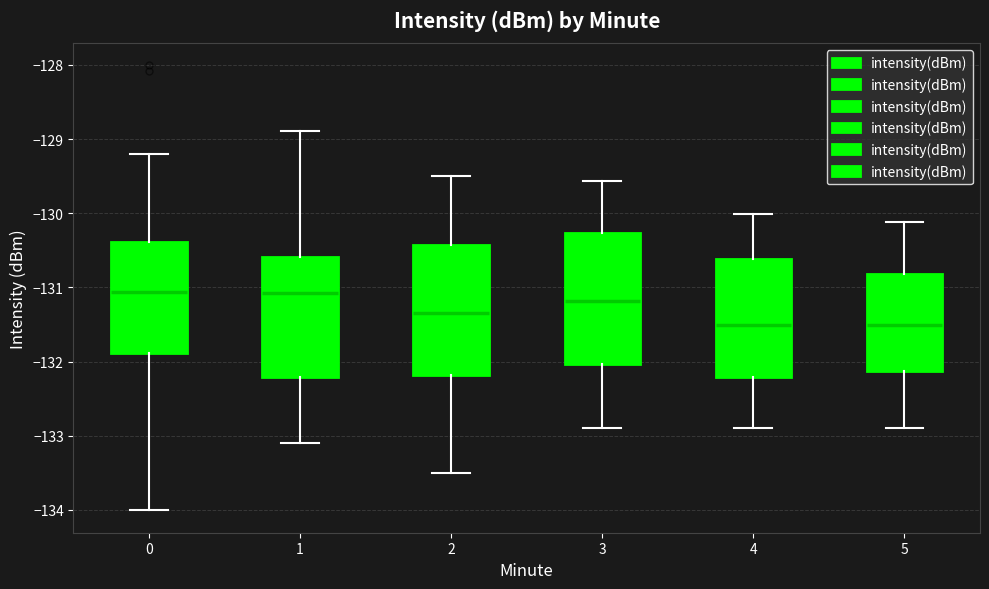

Where does the lower whisker of the box at x = 2 end on the y-axis? The values are not printed on the chart, so give them approximately, as read against the axis.

-133.5